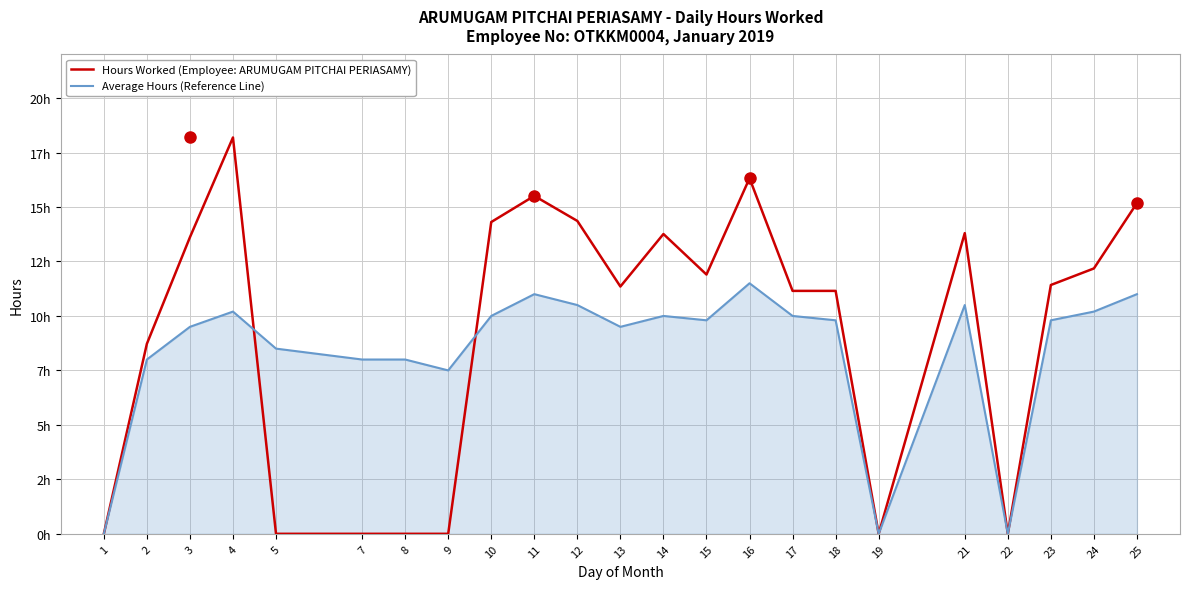

After their last crossing, which series has the higher values: Hours Worked (Employee: ARUMUGAM PITCHAI PERIASAMY) or Average Hours (Reference Line)?

Hours Worked (Employee: ARUMUGAM PITCHAI PERIASAMY)